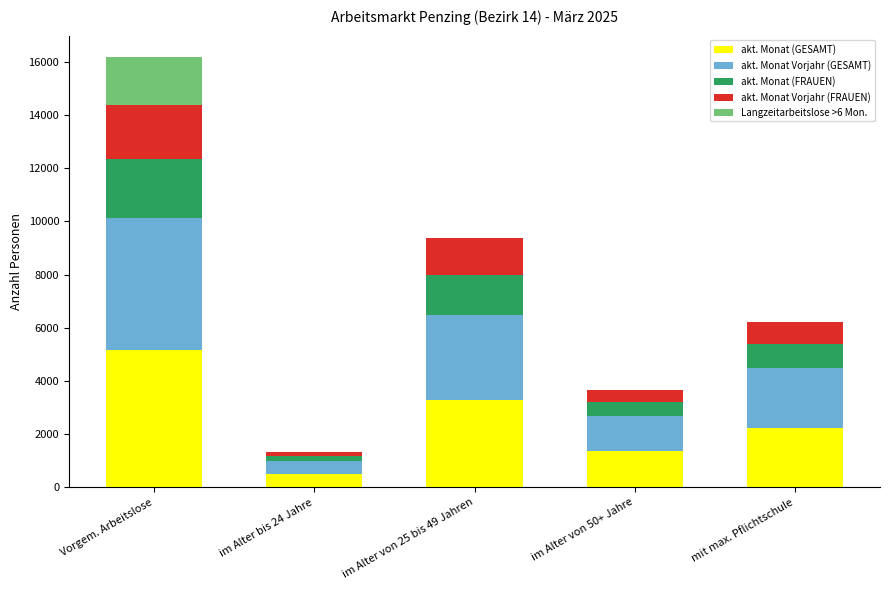

How many series are shown in this chart?

5